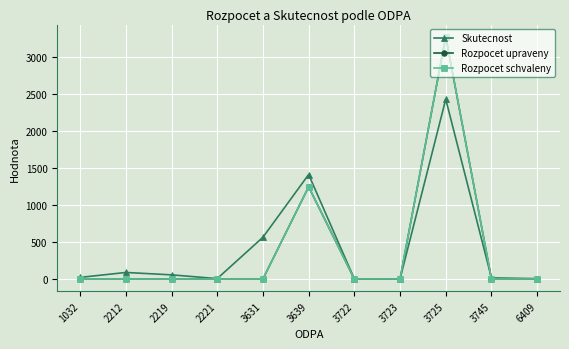

True or false: Rozpocet upraveny has a value of 0.0 at 3723.

True